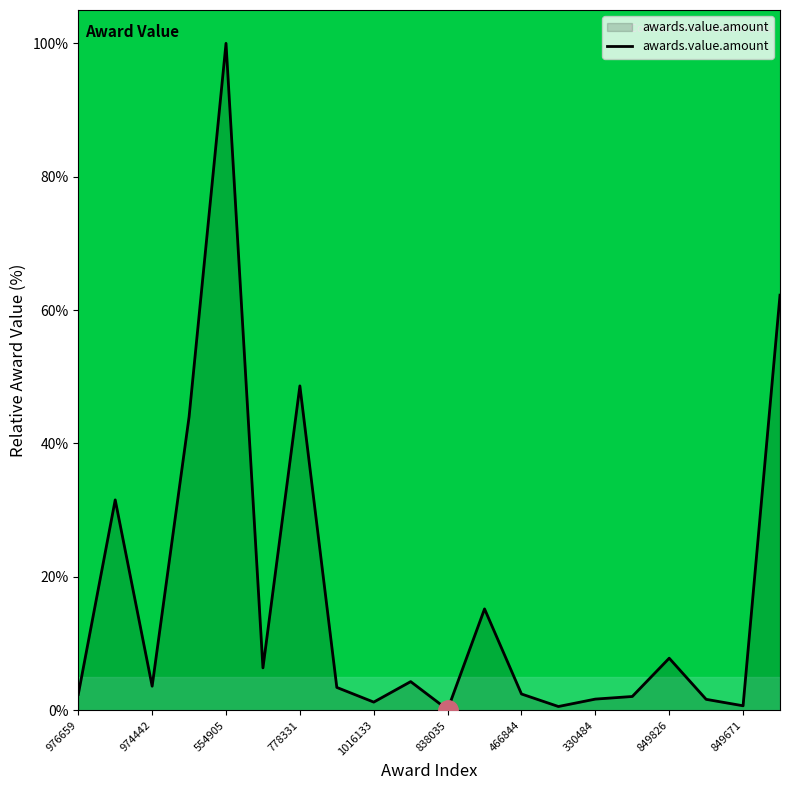

What is the average value?

17.0